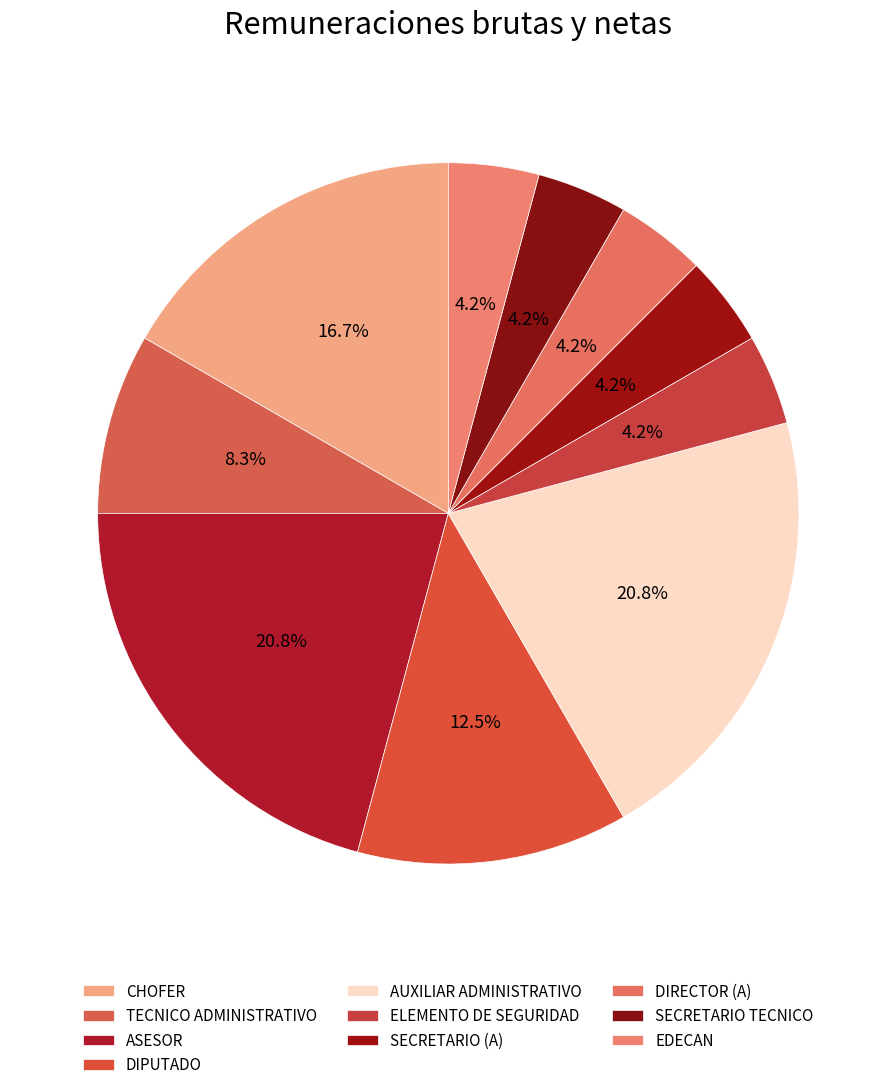

To the nearest percent, what percentage of the pie is EDECAN?

4%